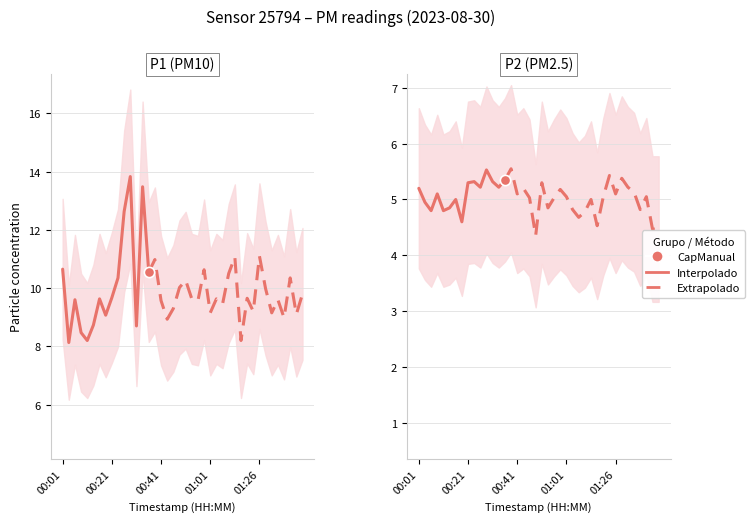

At how many categories does at least one series exceed 5?

40